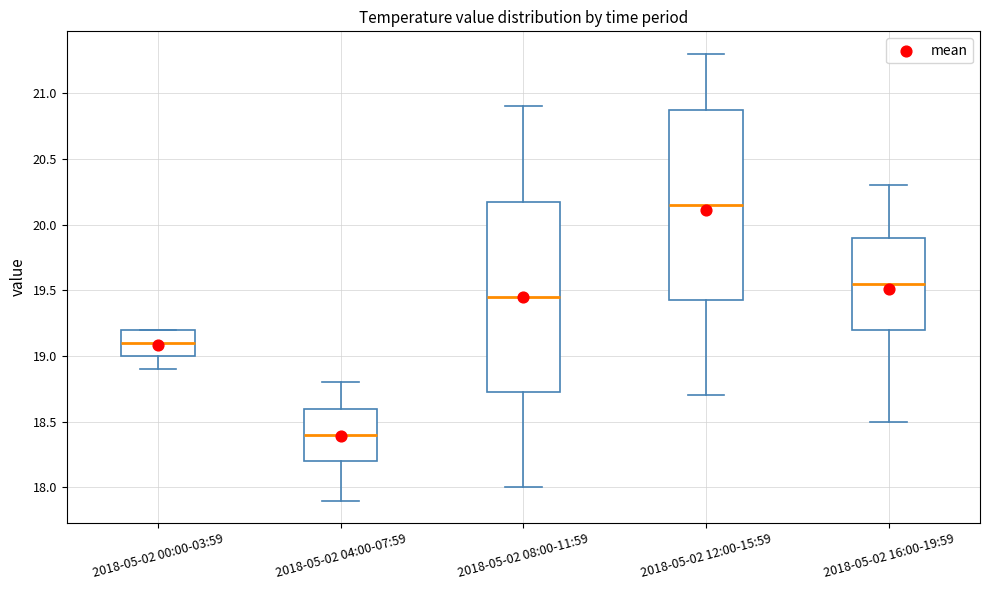

Which box's median line is the highest?

2018-05-02 12:00-15:59